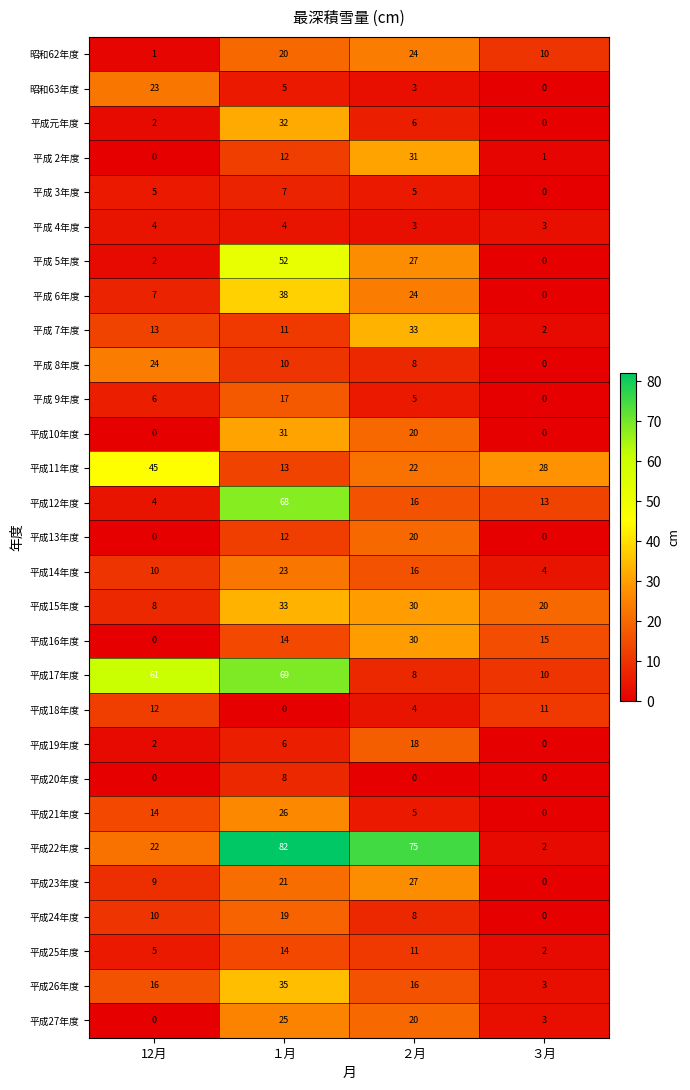

How many 平成20年度 values are between 0 and 8?

4